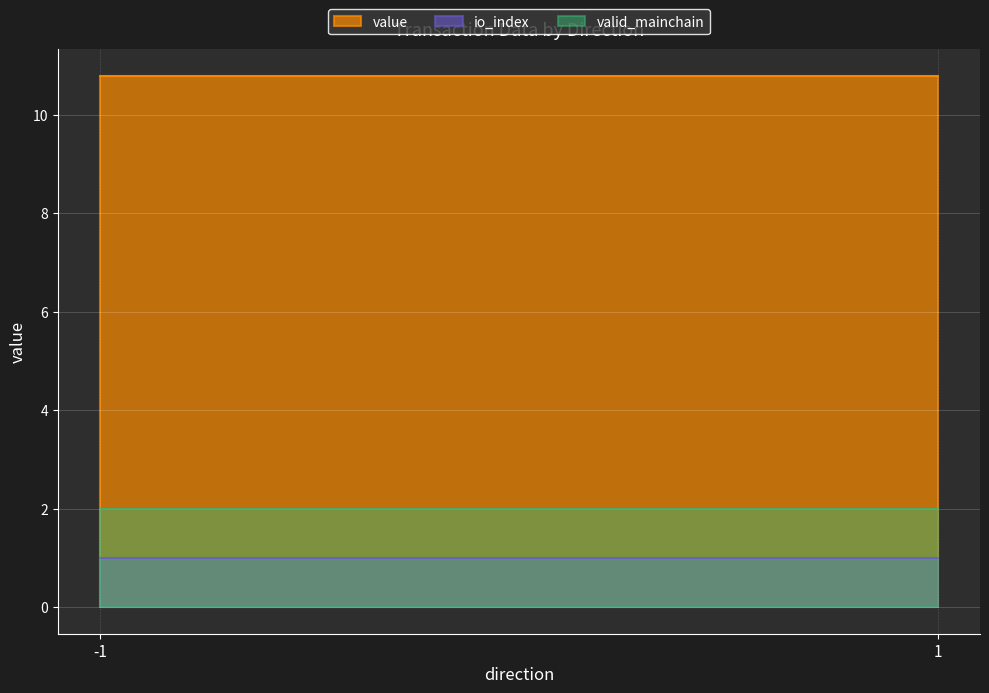

At how many categories does at least one series exceed 5?

2